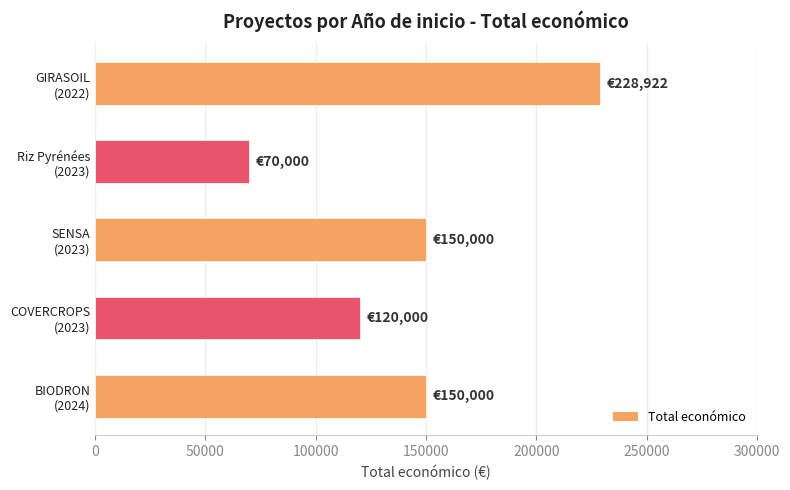

What is the average value?

143784